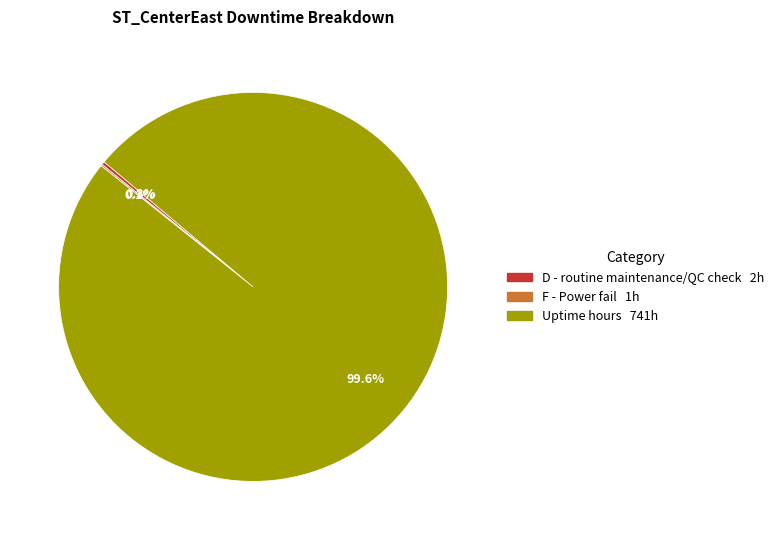

Does any single category account for the majority?

Yes